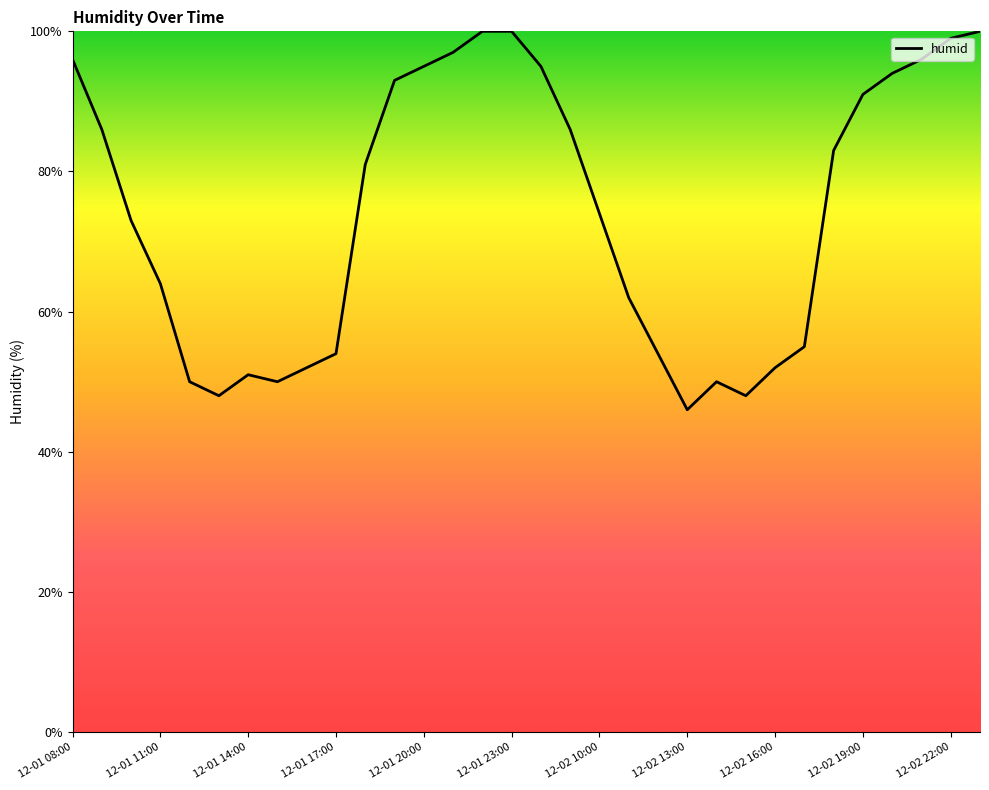

What is the maximum value shown in the chart?

100